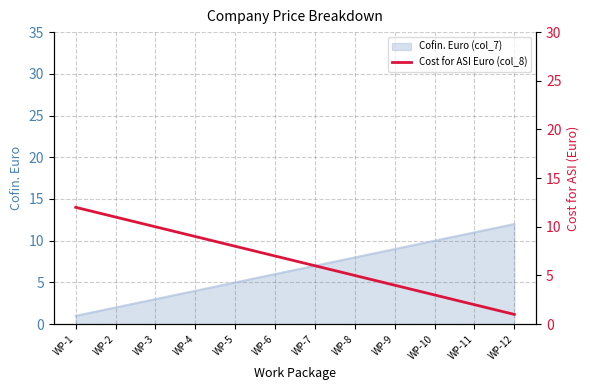

Which category has the highest value across all series?

WP-1